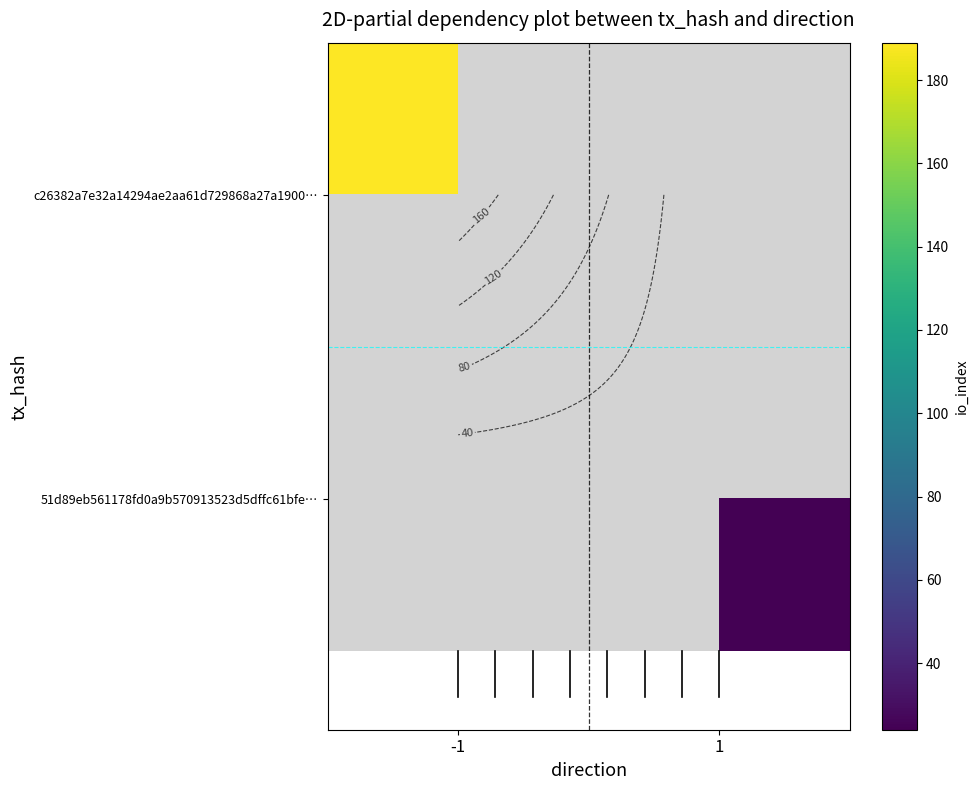

Is it true that 51d89eb561178fd0a9b570913523d5dffc61bfe… equals 32.8 at 1?

False